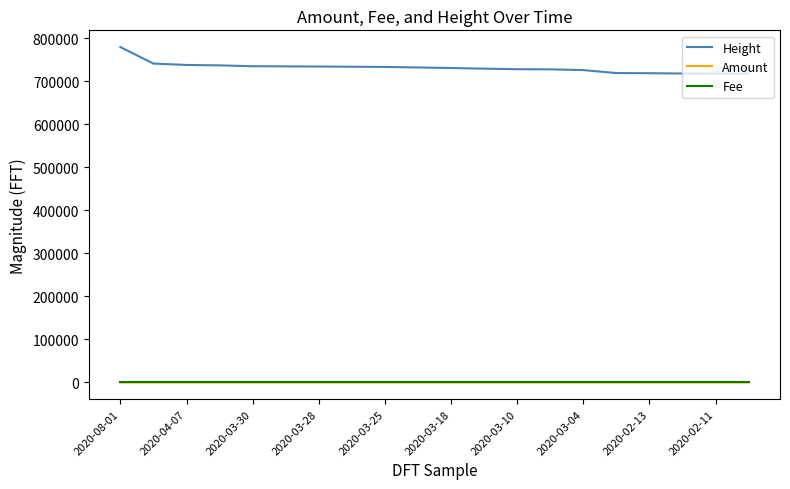

Which series has the largest range (max minus min)?

Height